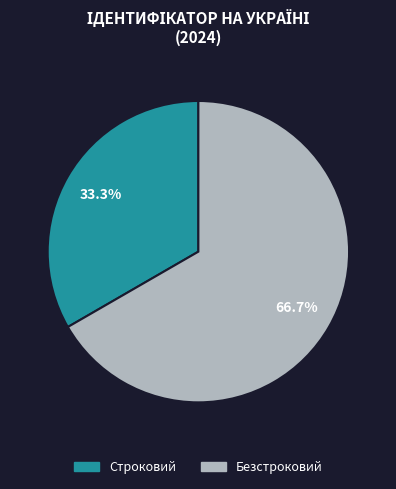

The Безстроковий slice represents 76% of the pie. True or false?

False